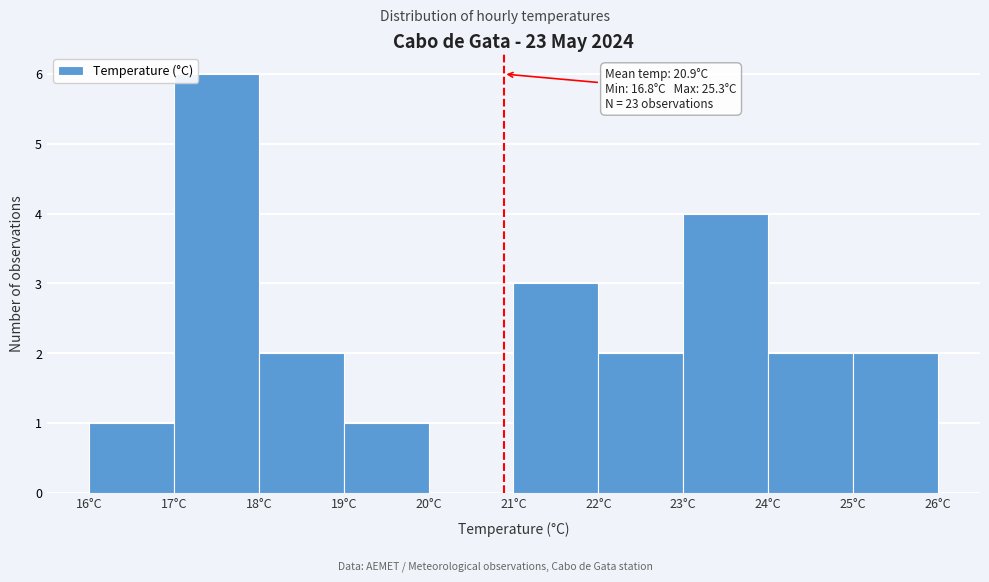

Over which range of the x-axis is the bar tallest?

17 to 18